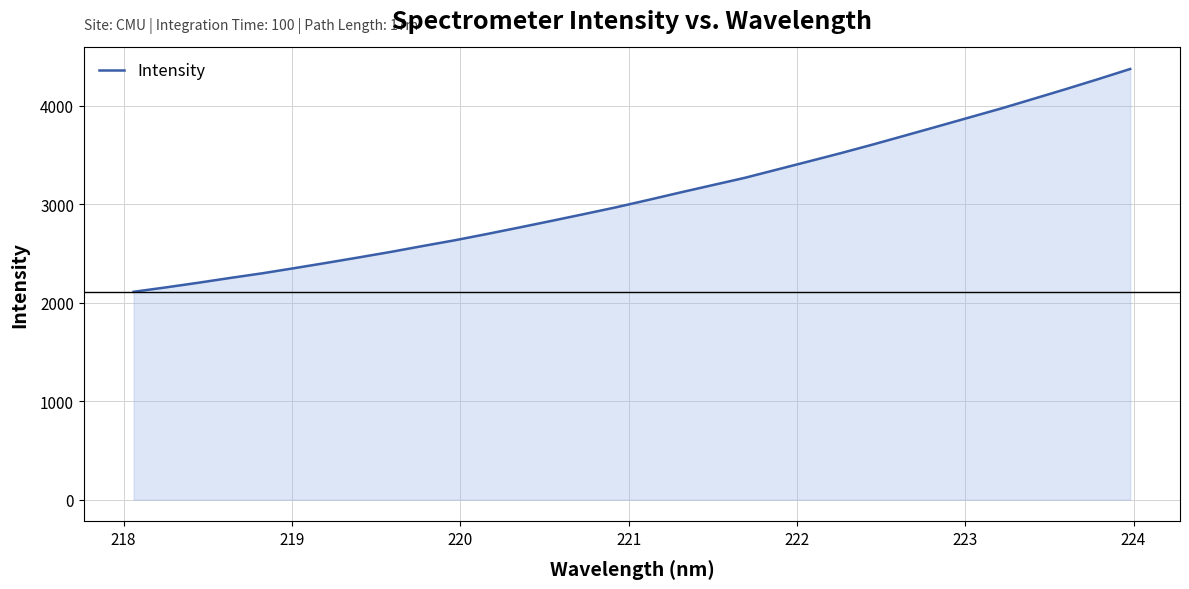

What is the difference between the maximum and minimum values?

2261.3